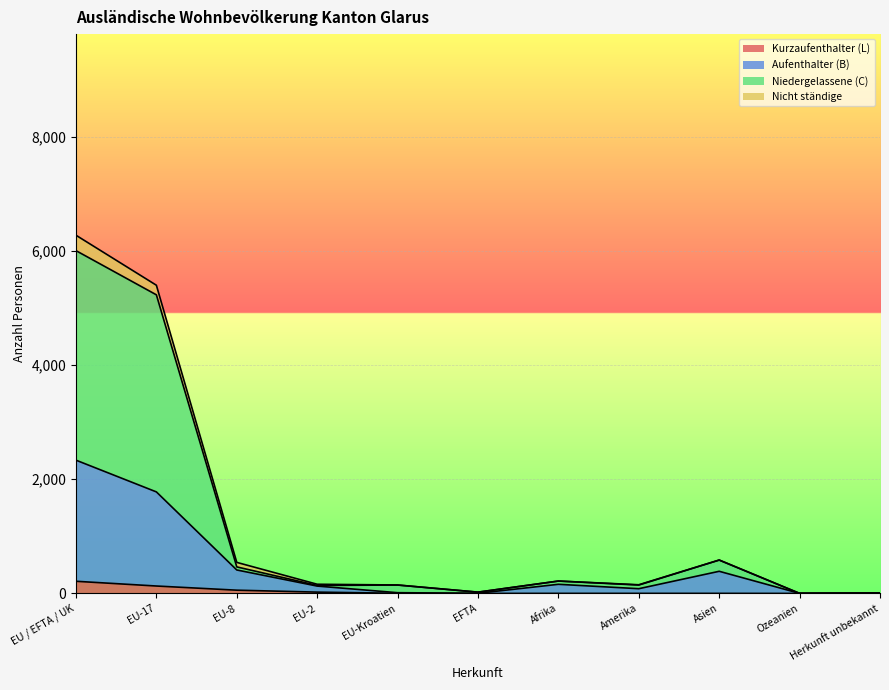

What is the highest value of the Aufenthalter (B) series?

2335